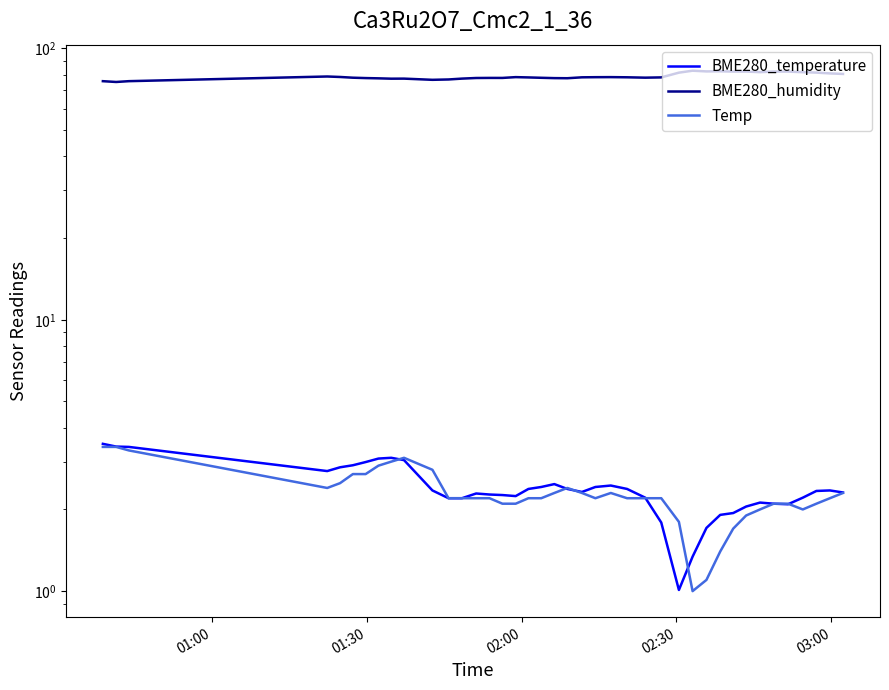

What is the difference between the second highest and second lowest values in the BME280_temperature series?

2.1